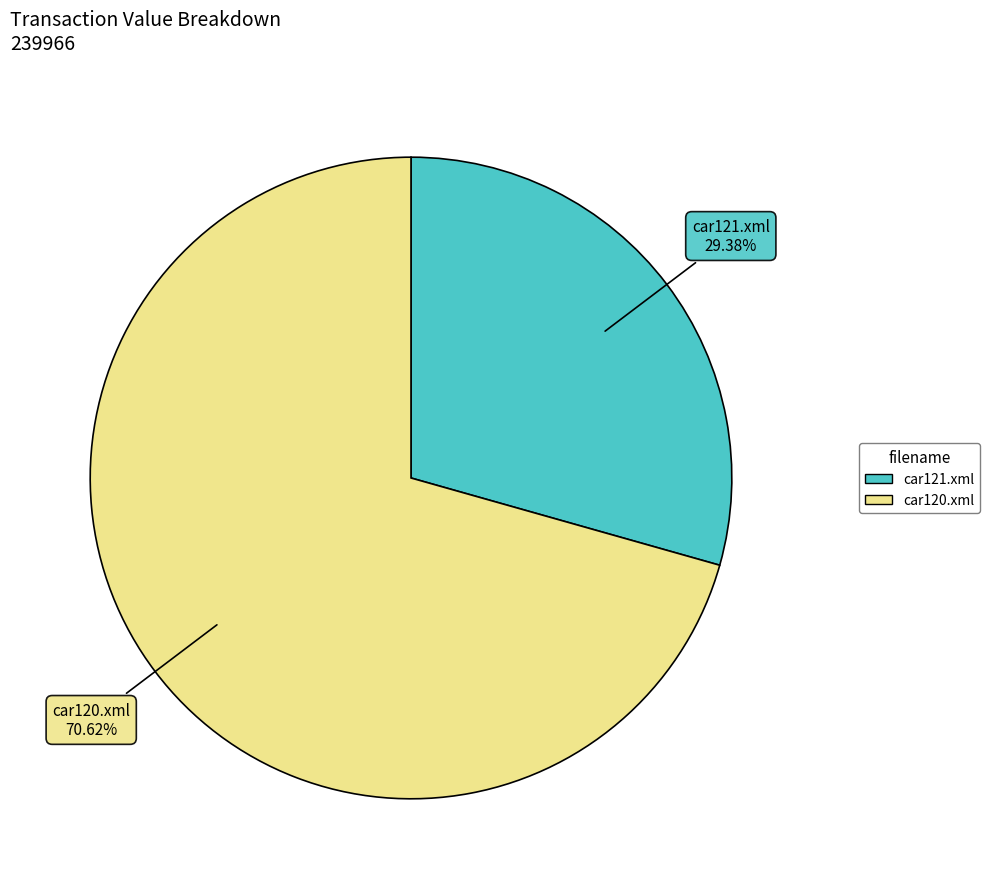

The car120.xml slice represents 71% of the pie. True or false?

True